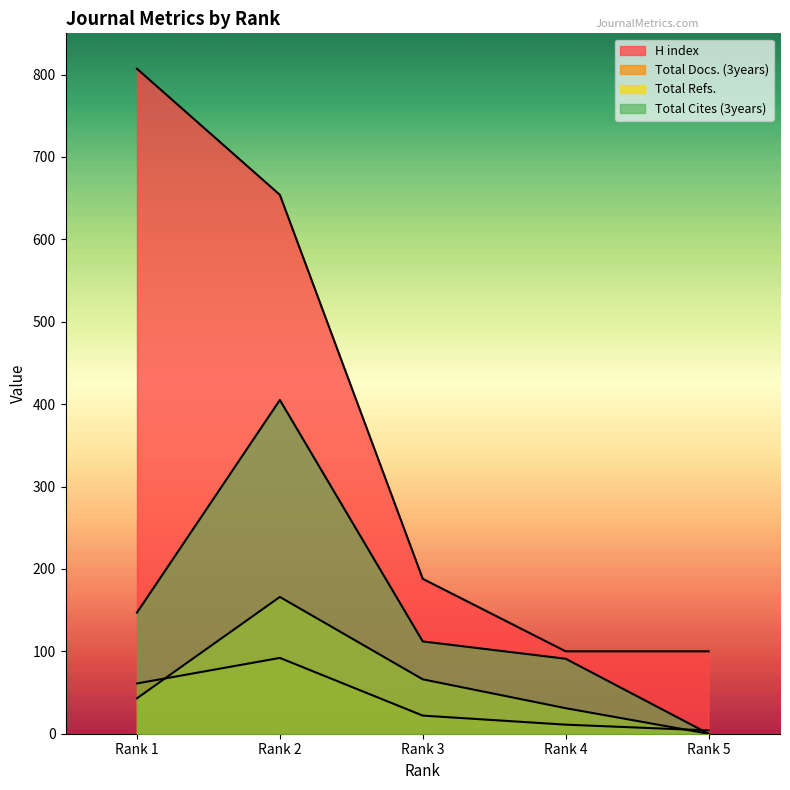

What are all the series names shown in the legend?

H index, Total Docs. (3years), Total Refs., Total Cites (3years)